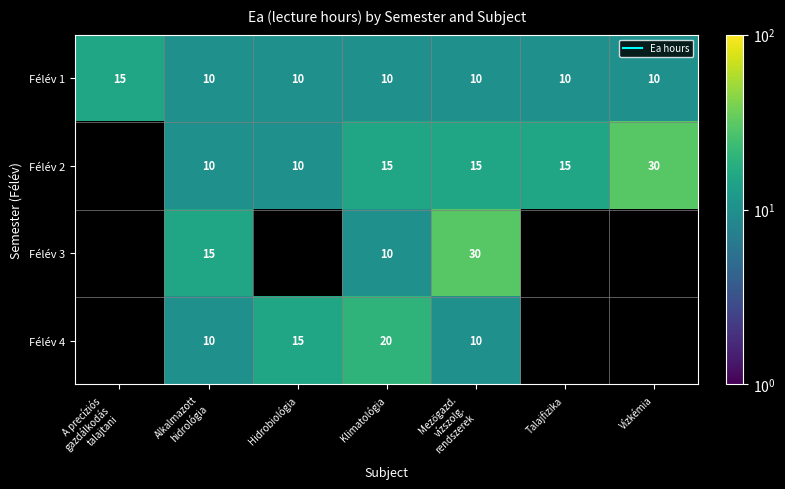

Which series changed the most between Hidrobiológia and Talajfizika?

Félév 2